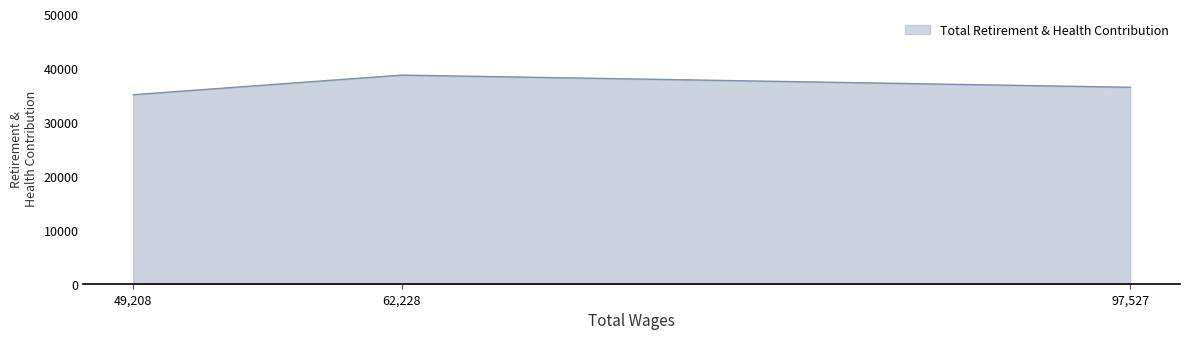

What is the change in value from 97527.0 to 49208.0?

-1376